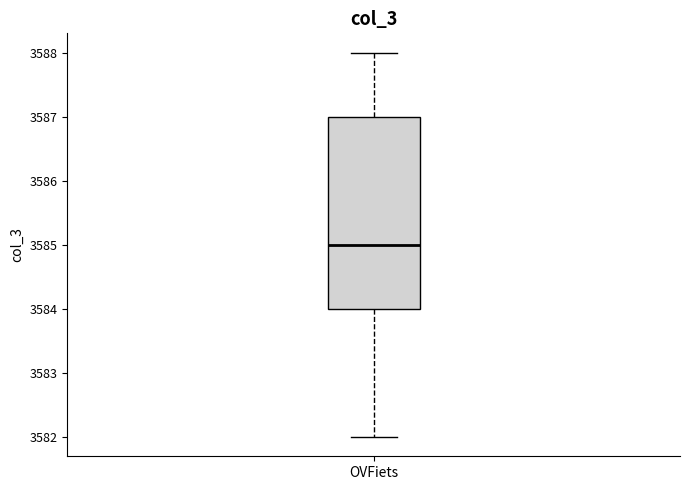

Transcribe this box plot: give where the median line is, the range the box spans, and where the two whiskers end, as read against the y-axis. The values are not printed on the chart, so give them approximately, as read against the axis.

median 3585, box 3584 to 3587, whiskers 3582 to 3588